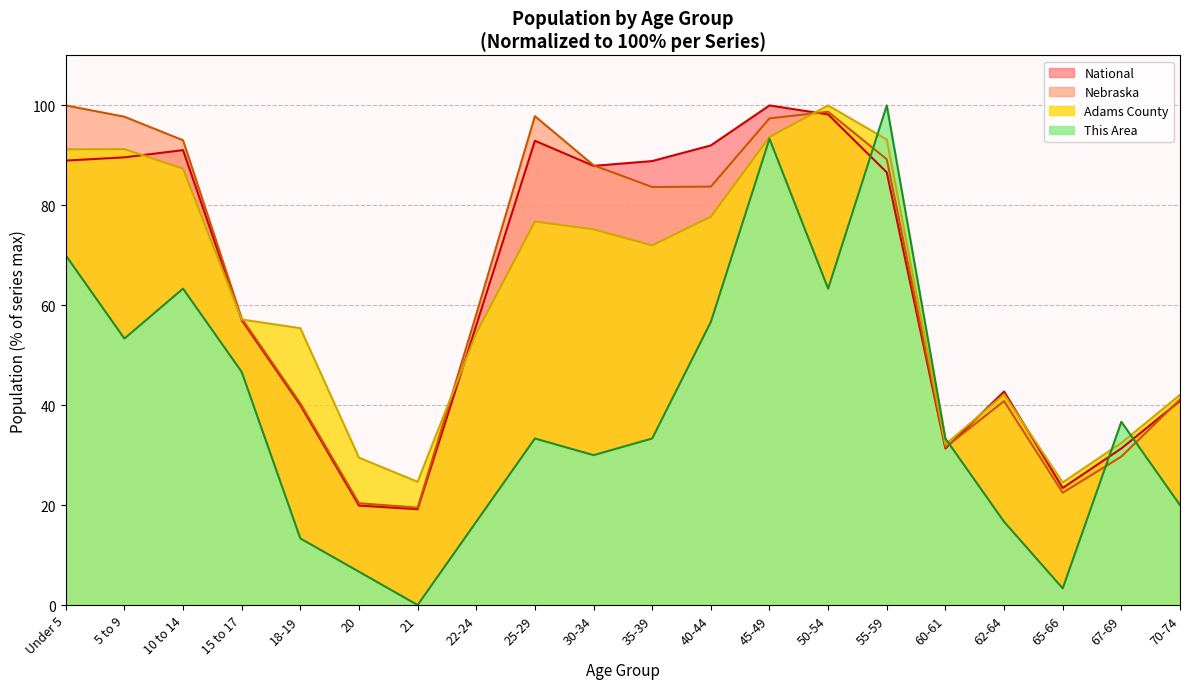

List the labels in order of Nebraska value, smallest first.

21, 20, 65-66, 67-69, 60-61, 18-19, 62-64, 70-74, 15 to 17, 22-24, 35-39, 40-44, 30-34, 55-59, 10 to 14, 45-49, 5 to 9, 25-29, 50-54, Under 5